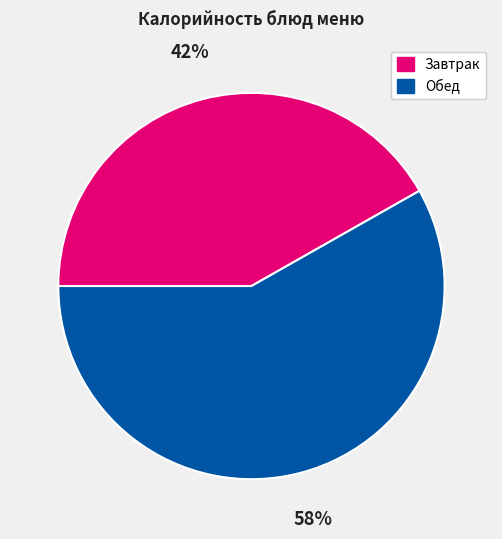

Is it true that Завтрак is 51% of the pie?

False